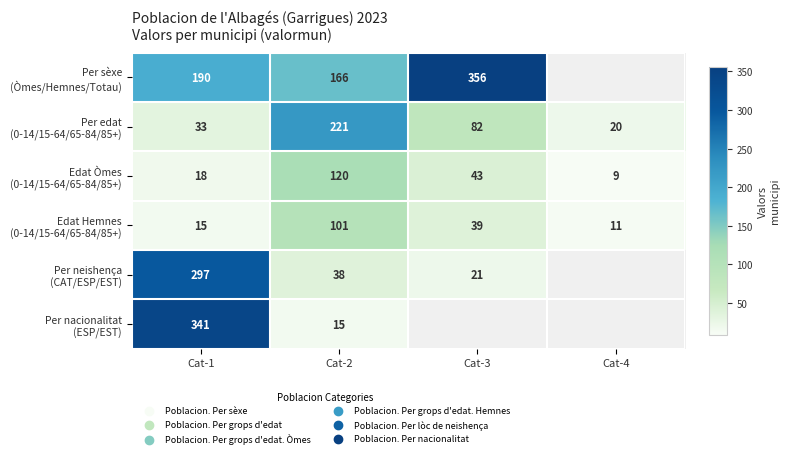

Where does the Per edat (0-14/15-64/65-84/85+) series first go above 82?

Cat-2